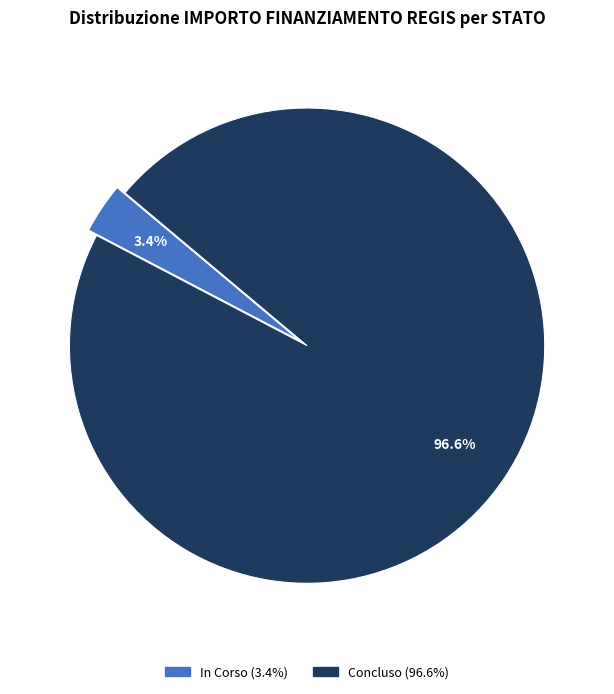

Which has a higher value, In Corso or Concluso?

Concluso